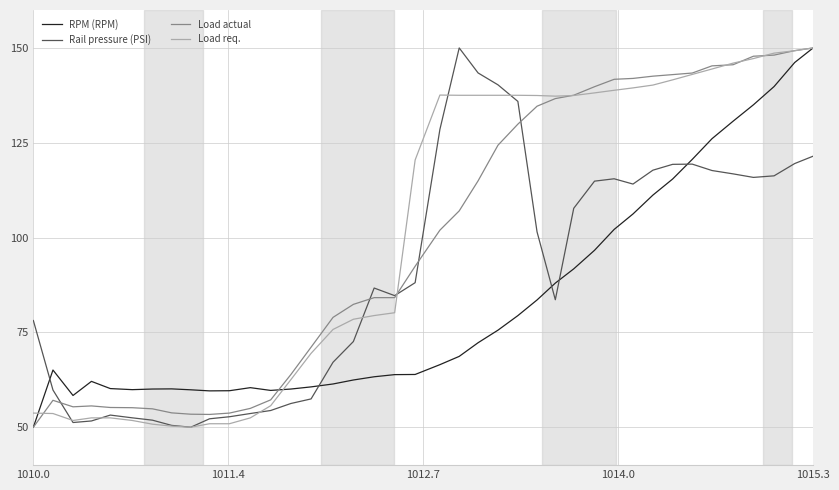

Does the chart have visible grid lines?

Yes